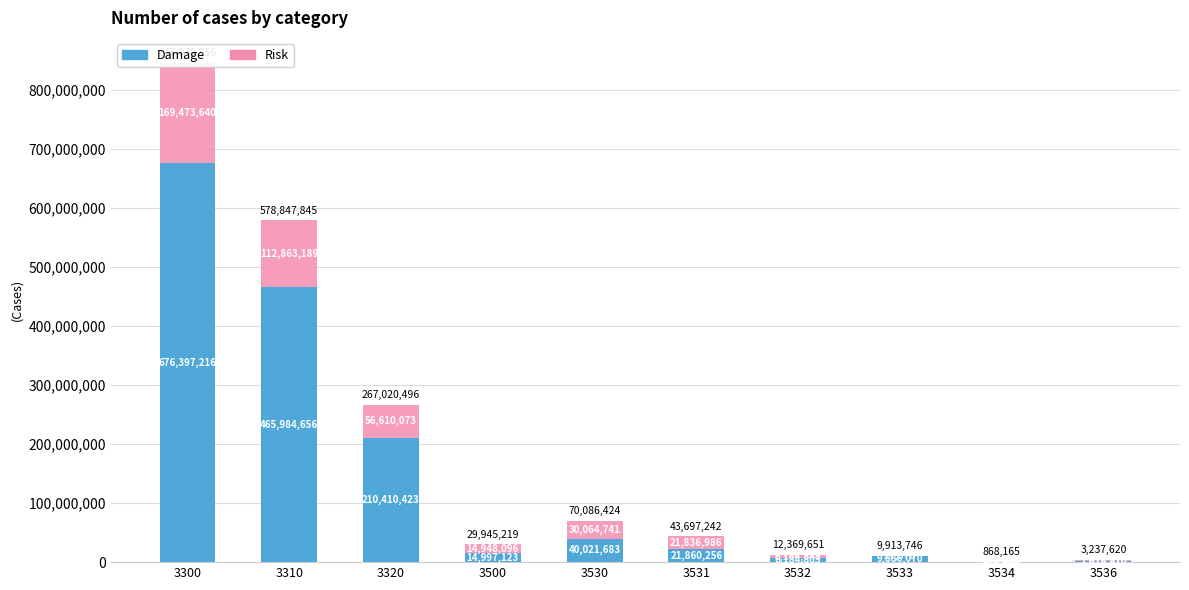

Which series has the largest total across all categories?

Damage